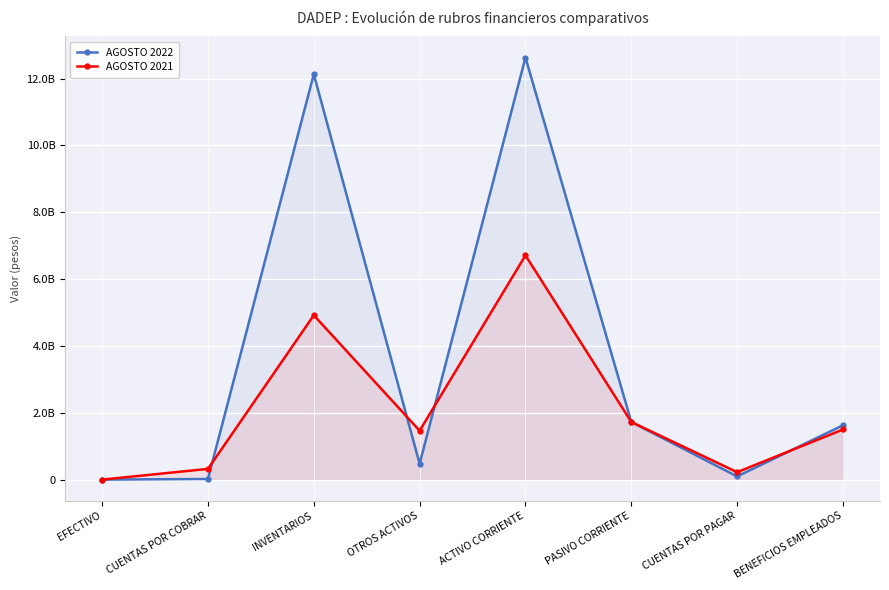

At CUENTAS POR PAGAR, list the series in order from smallest to largest.

AGOSTO 2022, AGOSTO 2021